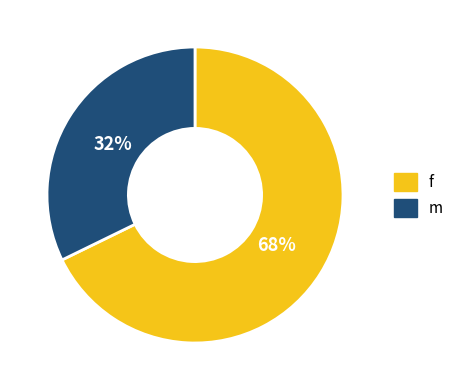

Rank the categories by value from highest to lowest.

f, m